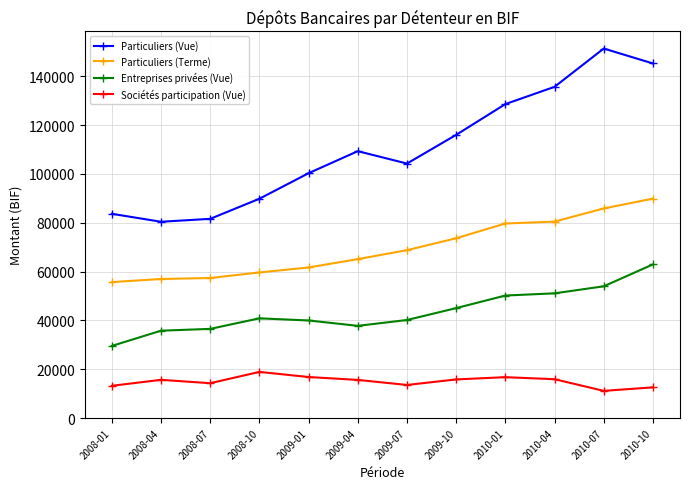

Count the number of data series in this chart.

4